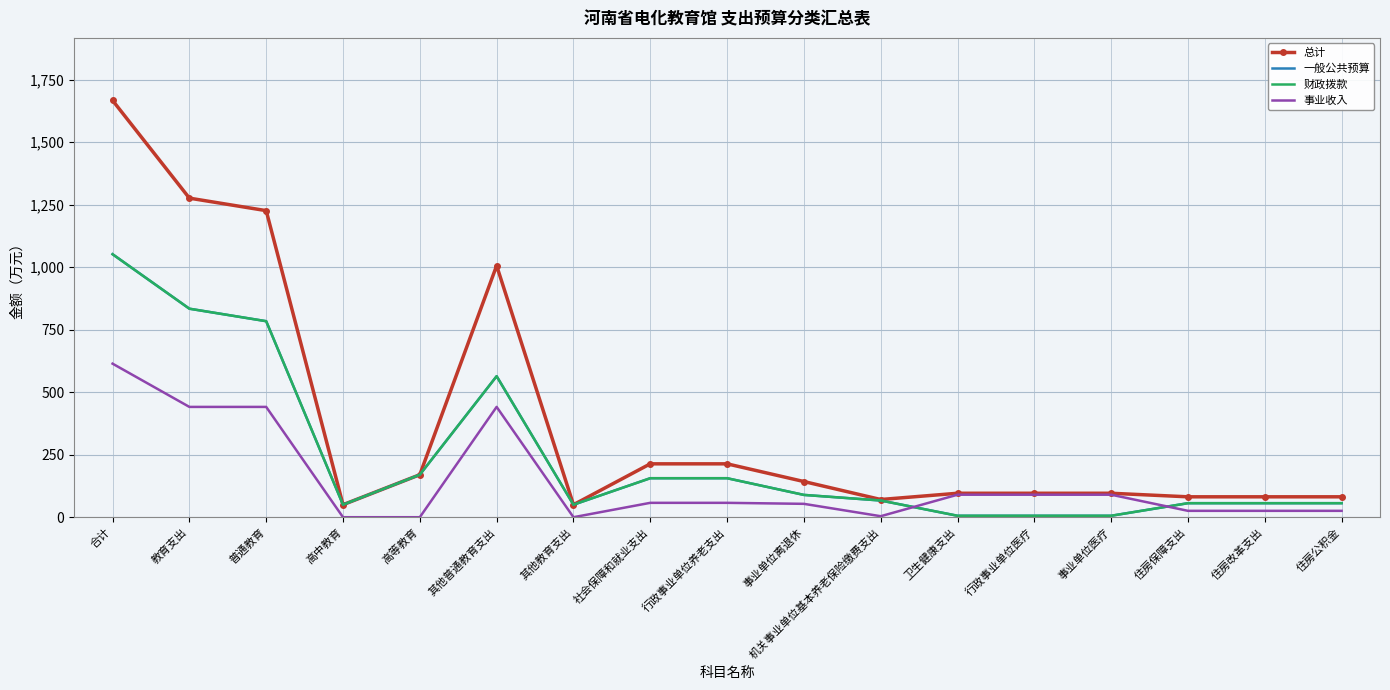

At which category is the sum across all series the highest?

合计